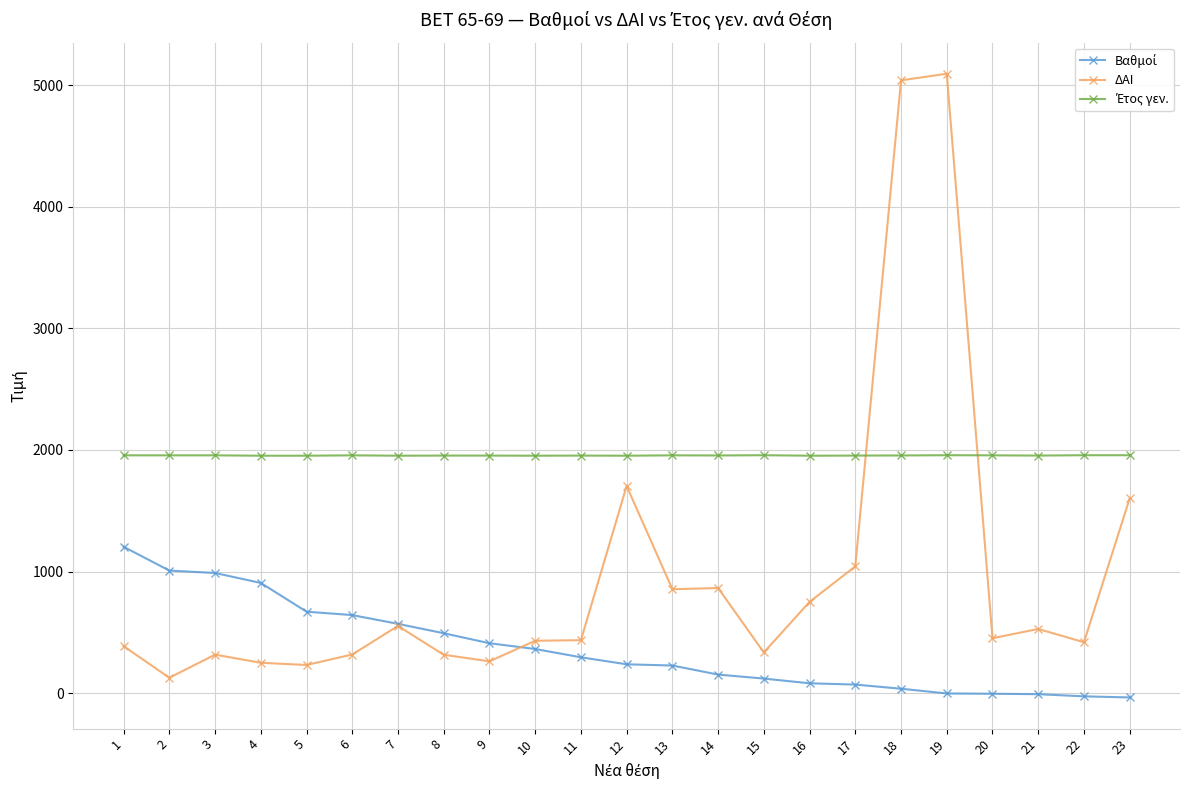

At which category does ΔΑΙ reach its first local valley?

2